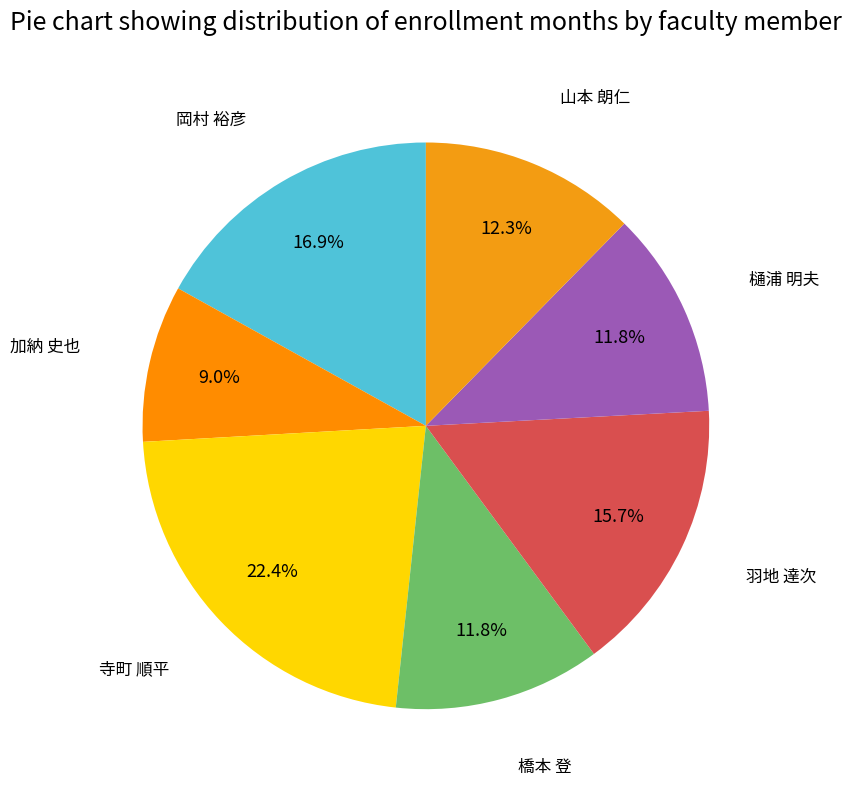

Does any single category account for the majority?

No